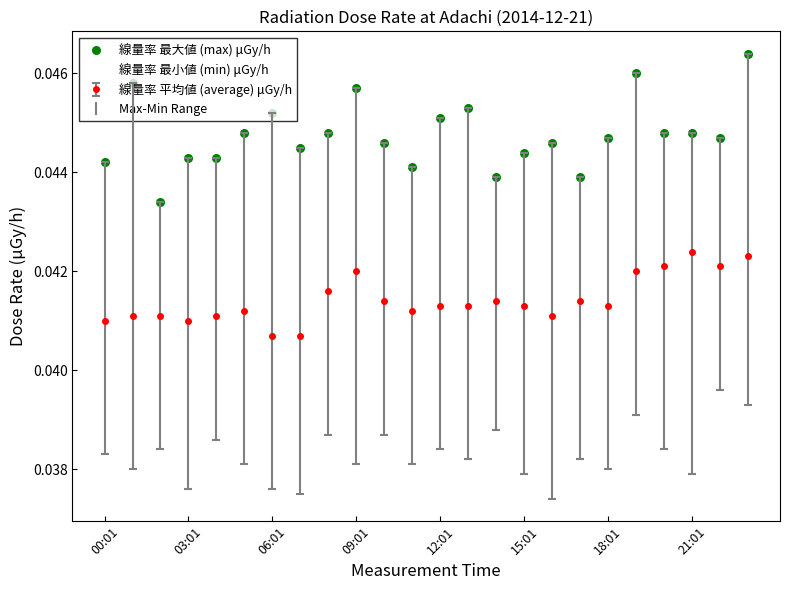

Which series contains the highest Y value?

線量率 最大値 (max) μGy/h